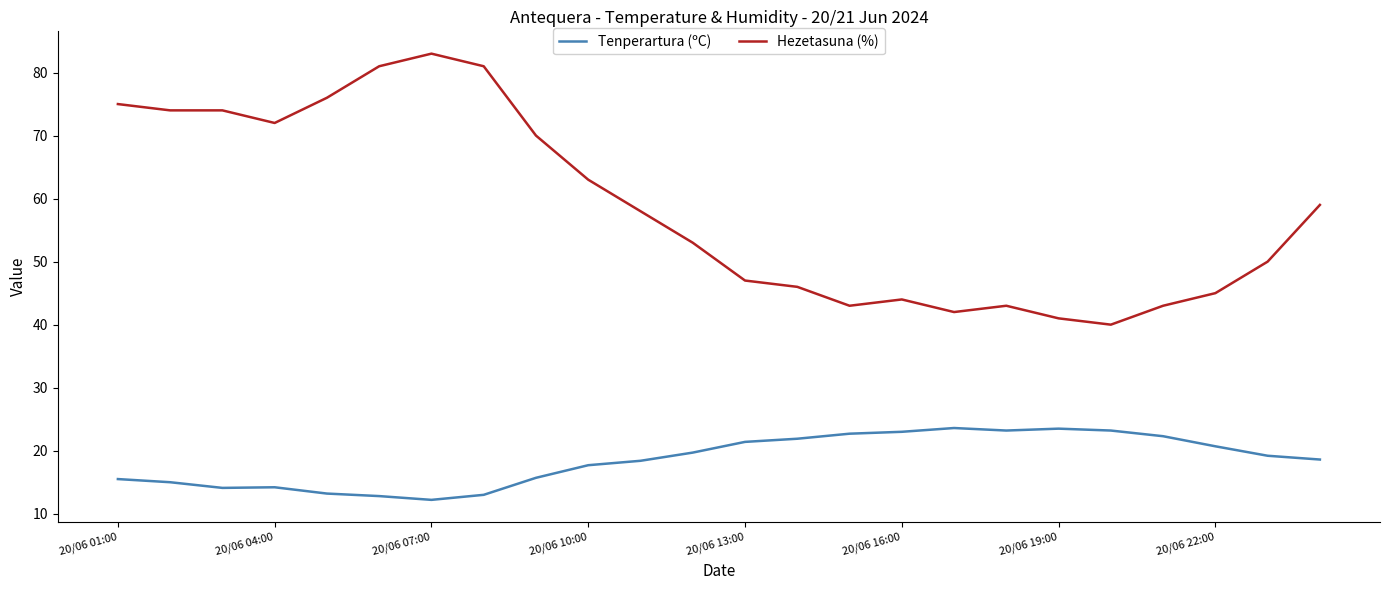

At how many categories does at least one series exceed 29?

24